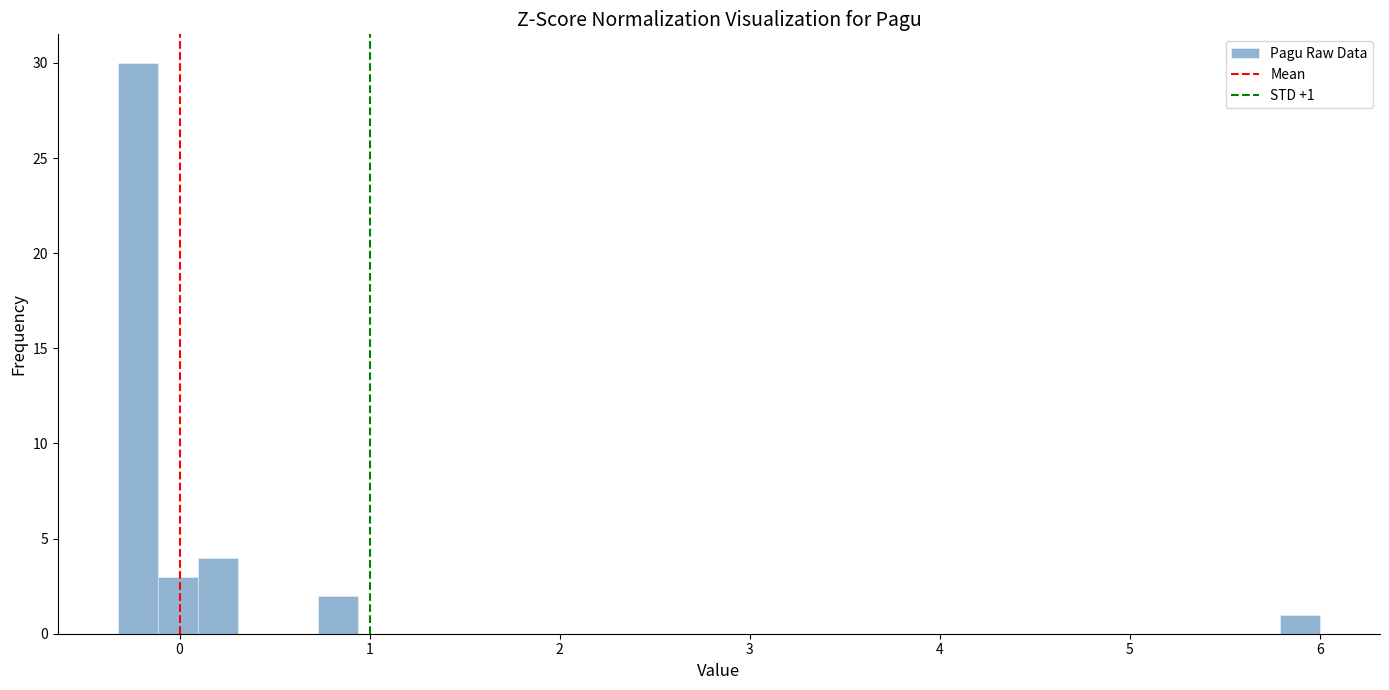

Read against the x-axis, roughly where is the centre of the tallest bar?

-0.2